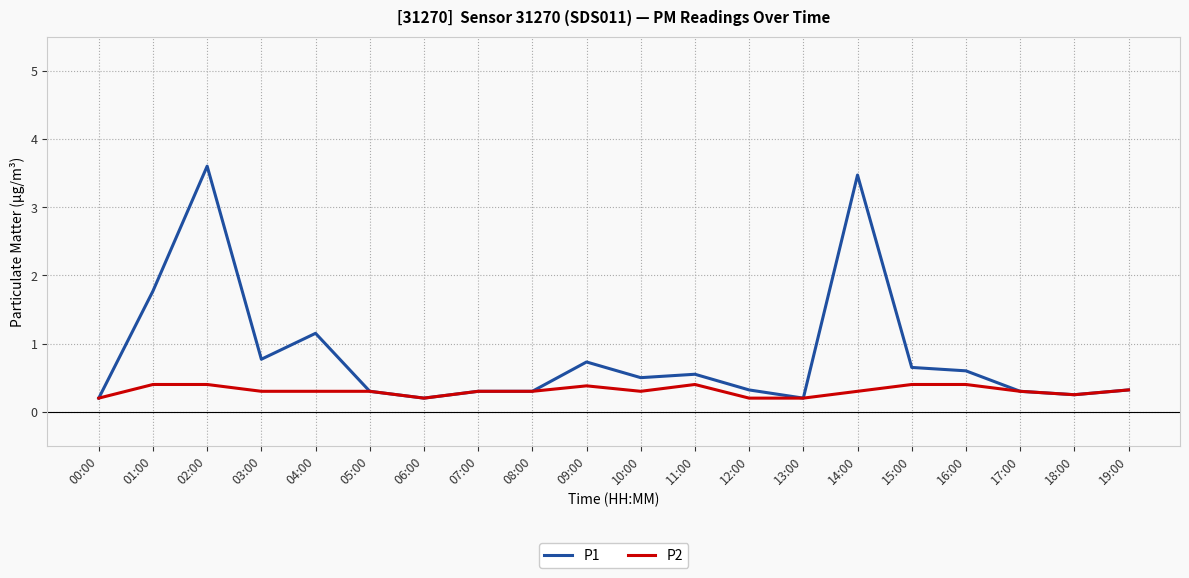

What position from the right is 04:00?

16